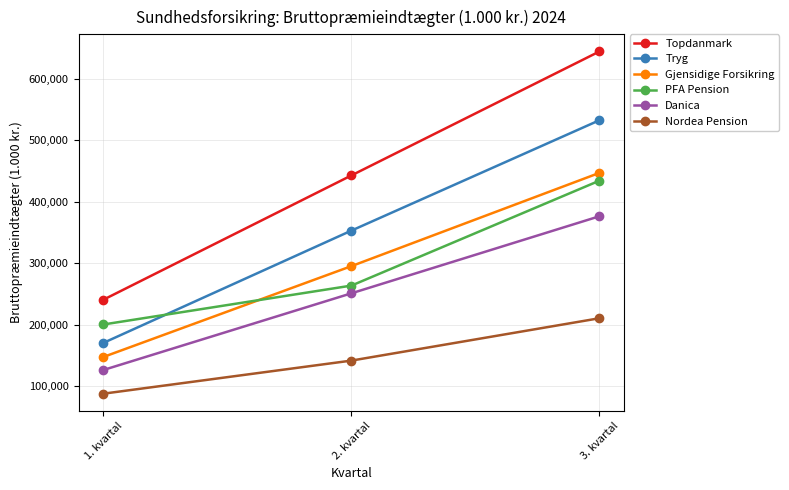

What is the value of the Topdanmark point at the 2nd from the left?

442940